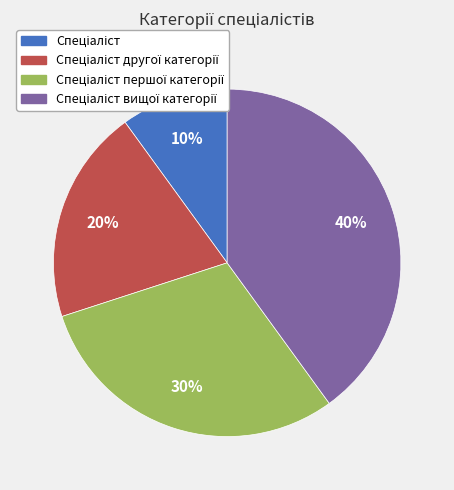

How many slices are in this pie chart?

4